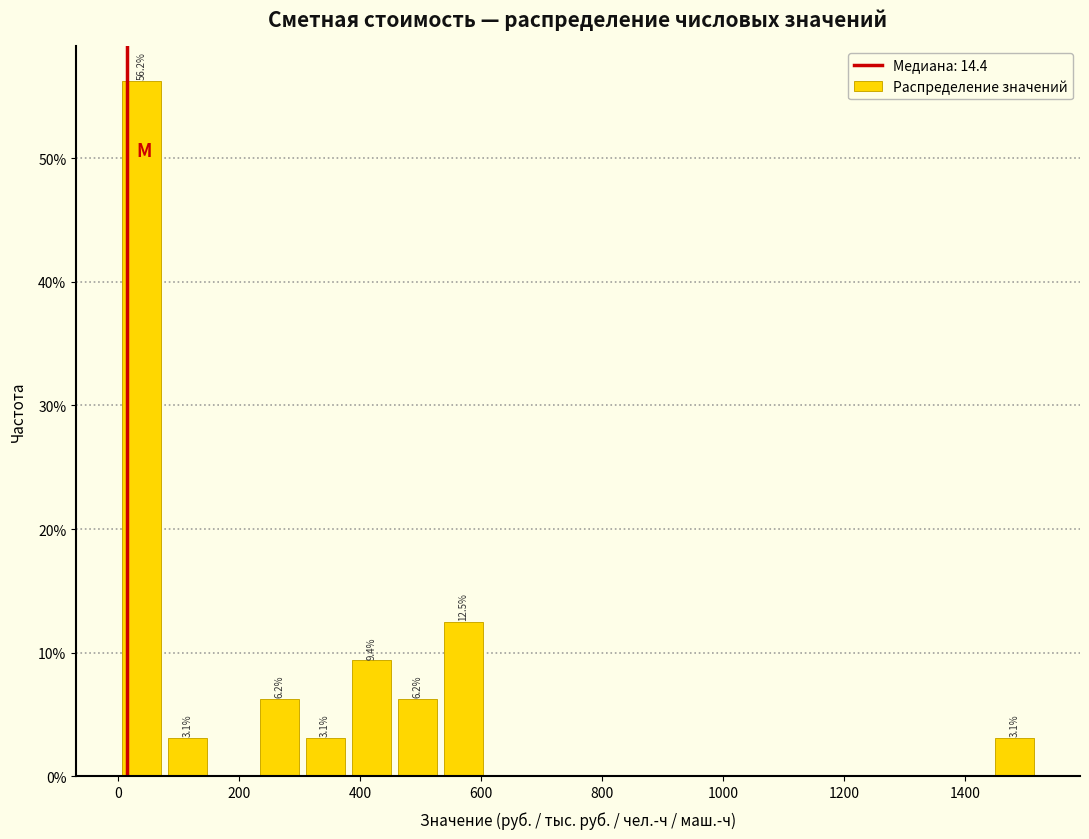

Around what value on the x-axis is the tallest bar? Give the approximate position of its centre, as read against the axis.

40